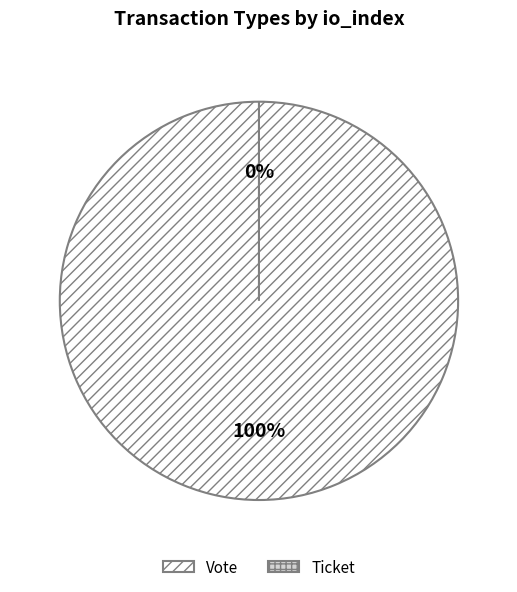

What is the change in value from Vote to Ticket?

-1